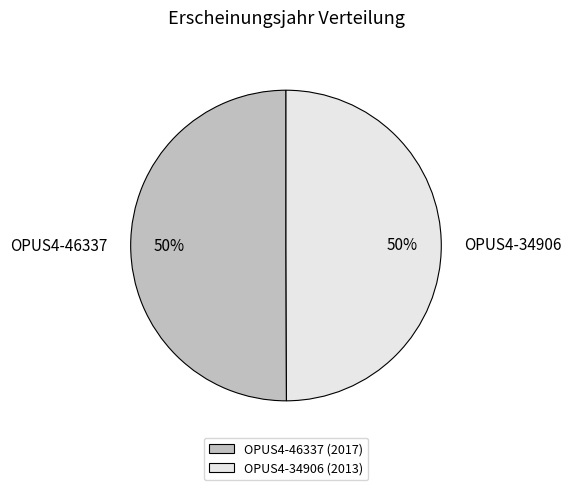

To the nearest percent, what is the combined percentage of OPUS4-46337 and OPUS4-34906?

100%